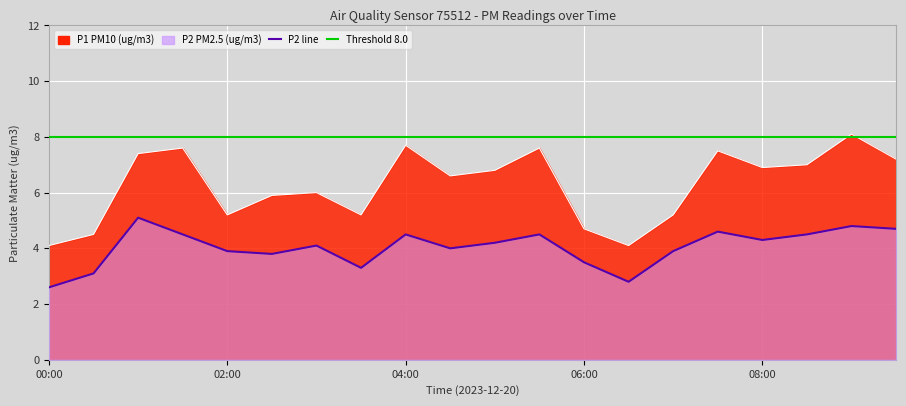

At which label does P2 reach its minimum?

00:00